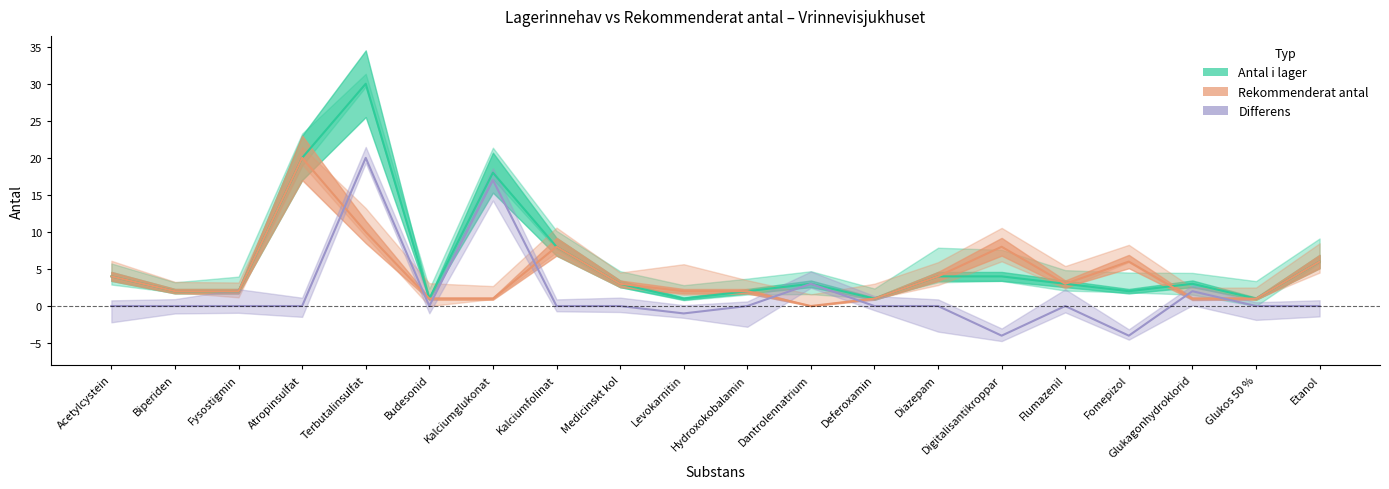

True or false: Antal i lager and Differens (lager − rekommenderat) cross at least once.

False